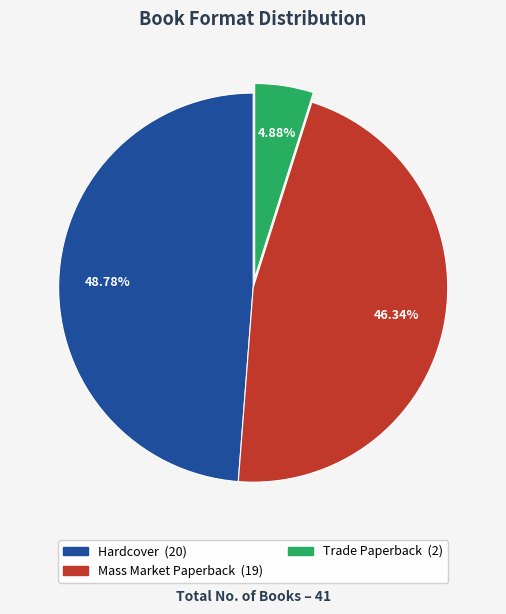

Does Hardcover represent more than half of the total?

No